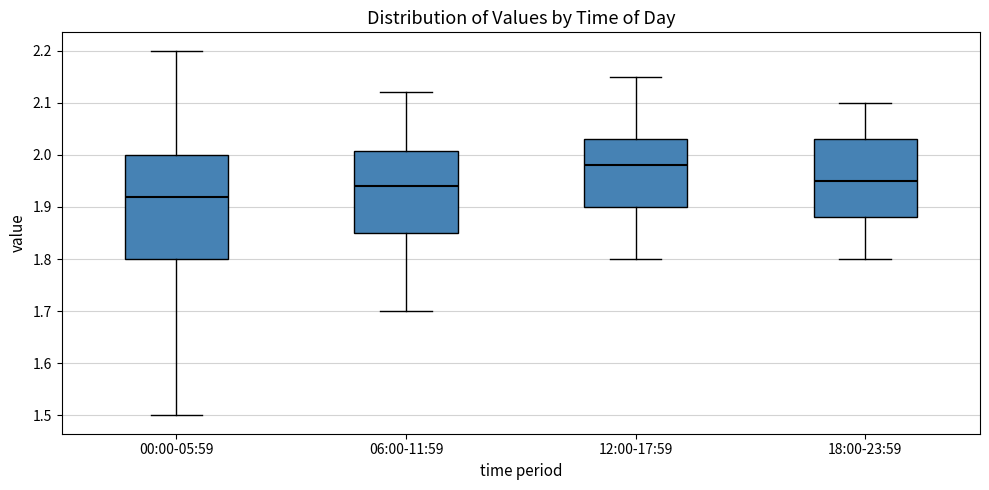

Reading left to right, transcribe this box plot: for each box, give where its median line is, the range the box spans, and where its two whiskers end, as read against the y-axis. The values are not printed on the chart, so give them approximately, as read against the axis.

00:00-05:59: median 1.92, box 1.80 to 2.00, whiskers 1.50 to 2.20
06:00-11:59: median 1.94, box 1.85 to 2.01, whiskers 1.70 to 2.12
12:00-17:59: median 1.98, box 1.90 to 2.03, whiskers 1.80 to 2.15
18:00-23:59: median 1.95, box 1.88 to 2.03, whiskers 1.80 to 2.10